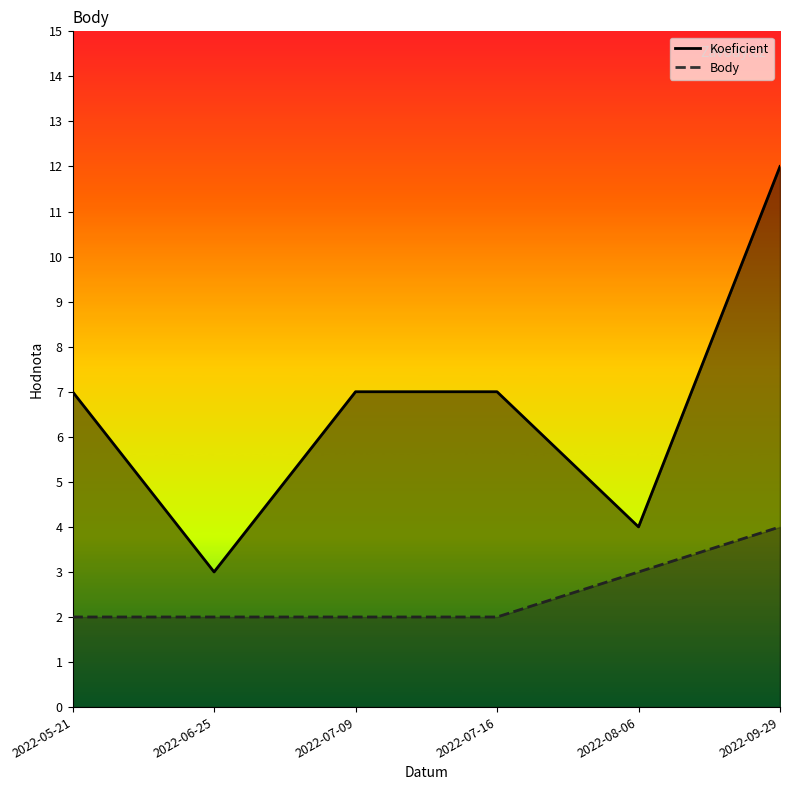

Reading left to right, transcribe all the data shown in this chart.

Koeficient: 2022-05-21=7	2022-06-25=3	2022-07-09=7	2022-07-16=7	2022-08-06=4	2022-09-29=12
Body: 2022-05-21=2	2022-06-25=2	2022-07-09=2	2022-07-16=2	2022-08-06=3	2022-09-29=4